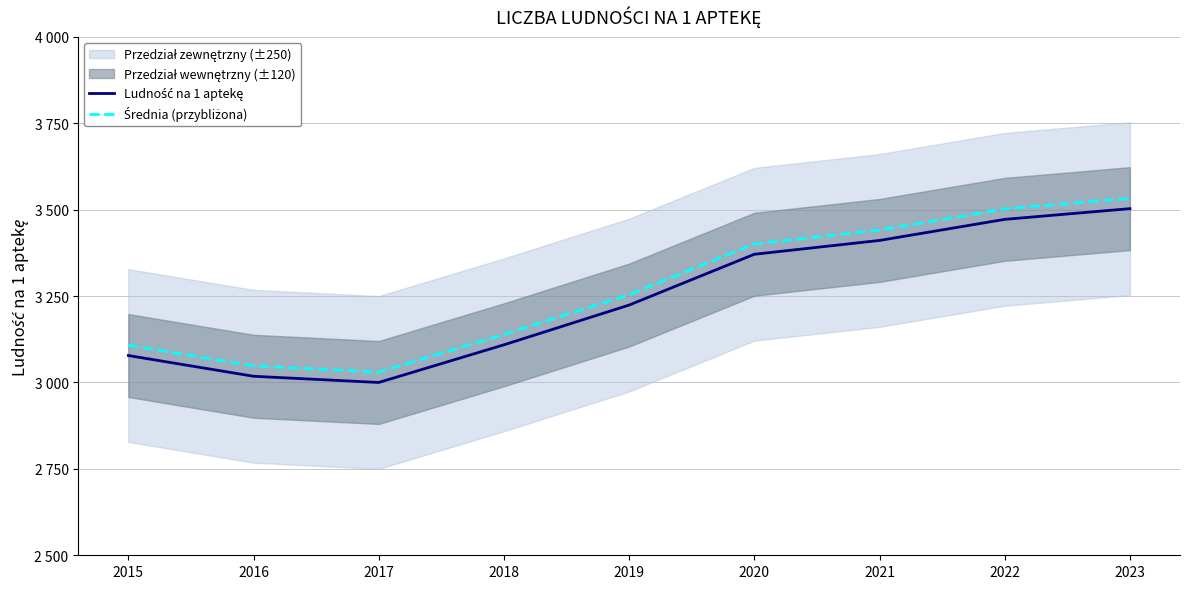

At how many categories does at least one series exceed 3344?

4